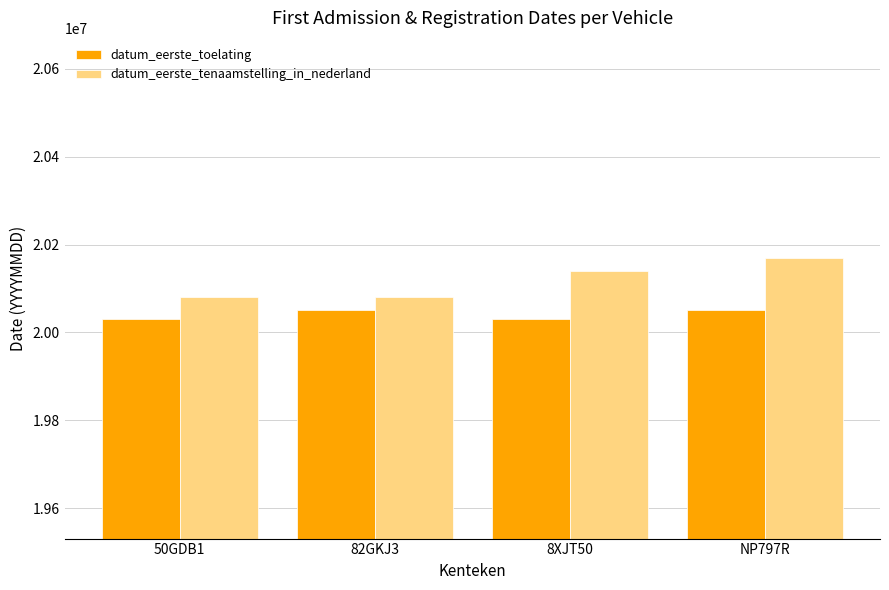

What is the maximum value shown in the chart?

20170321